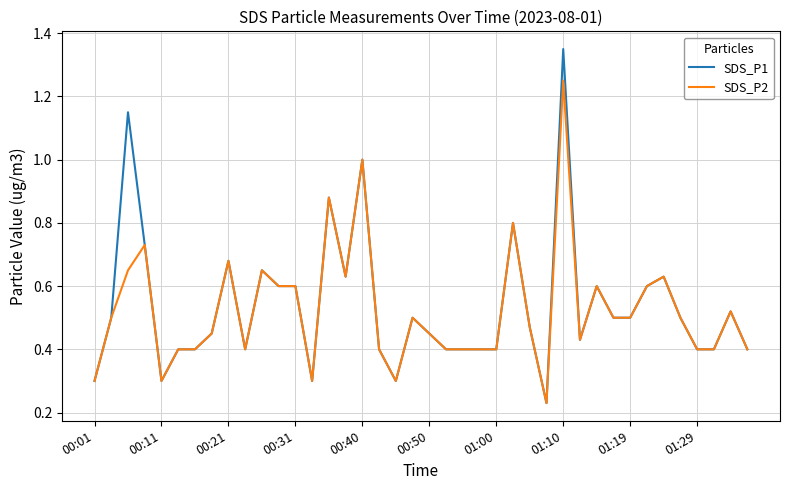

Which series has the widest spread of values?

SDS_P1